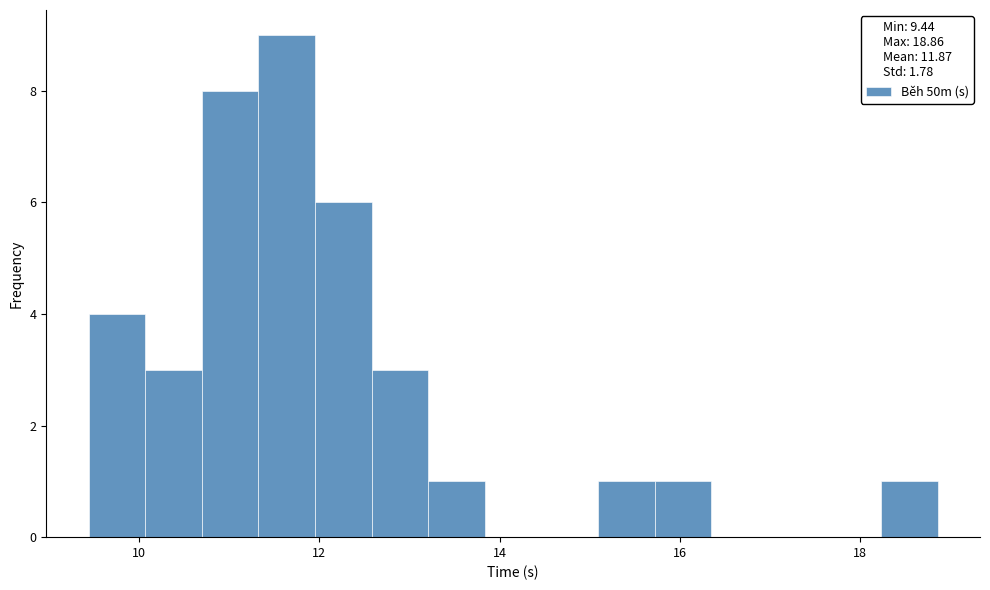

Read against the x-axis, roughly where is the centre of the tallest bar?

11.6